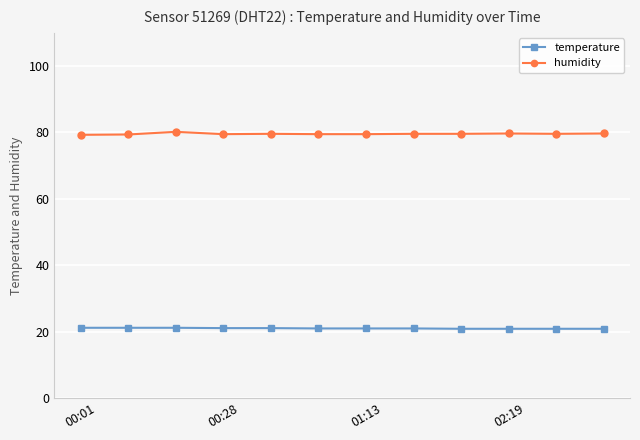

What is the value of the humidity point at the 10th from the left?

79.7